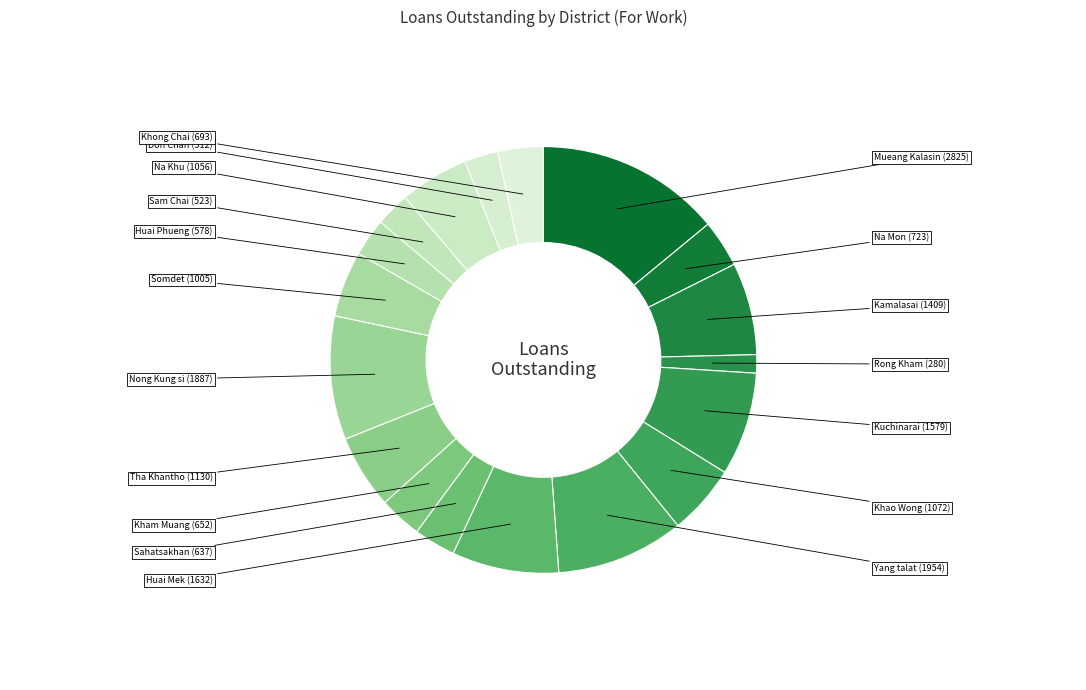

What portion of the pie excludes Na Mon?

96.4%